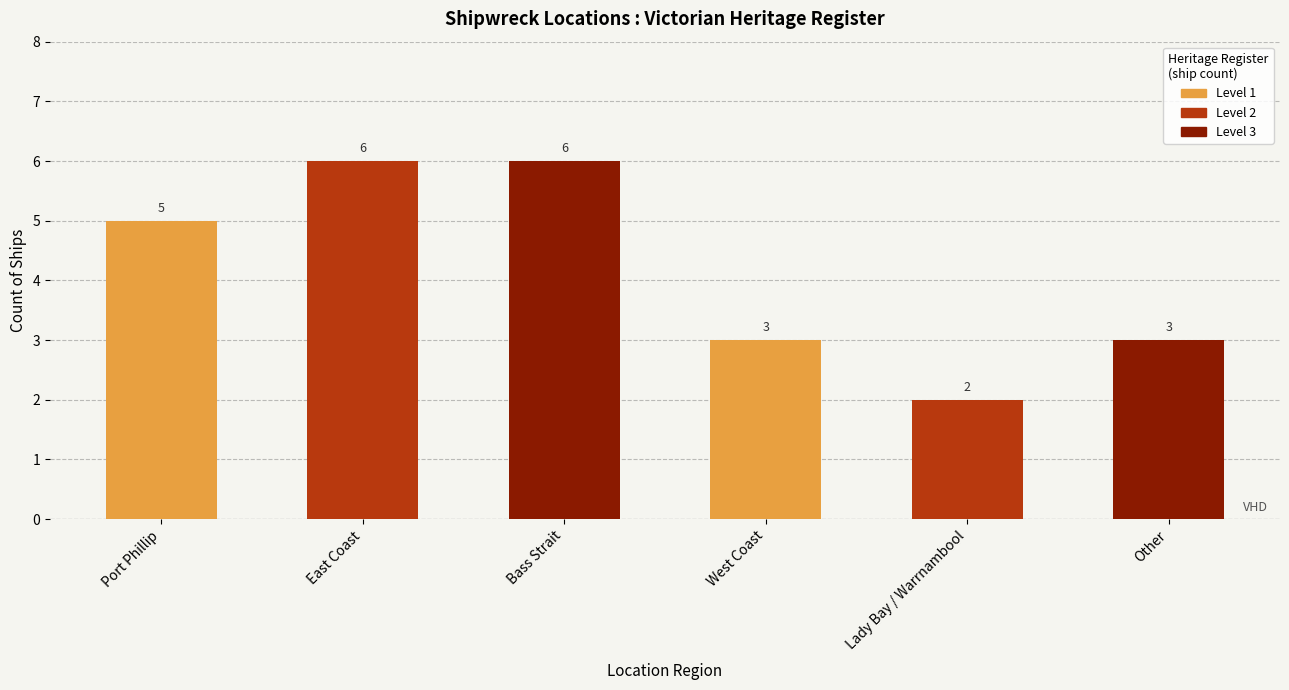

Is it true that the value at Other is 1?

False